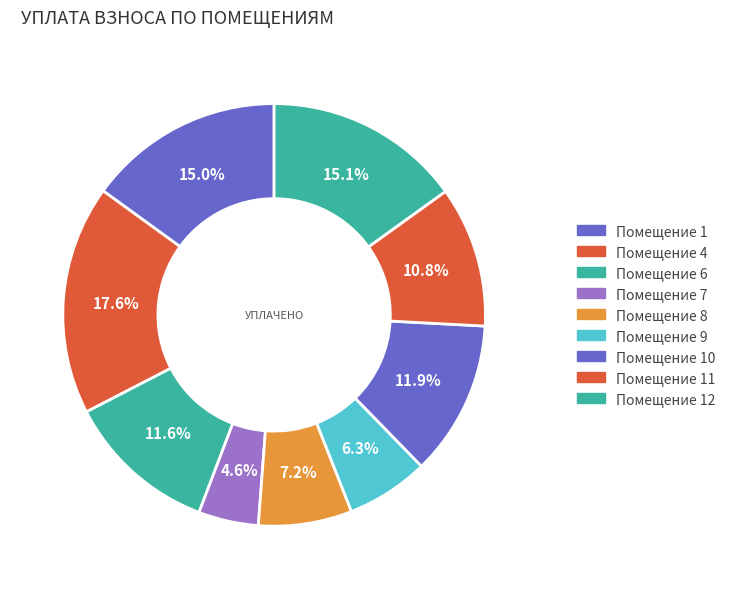

How many segments does this pie chart have?

9